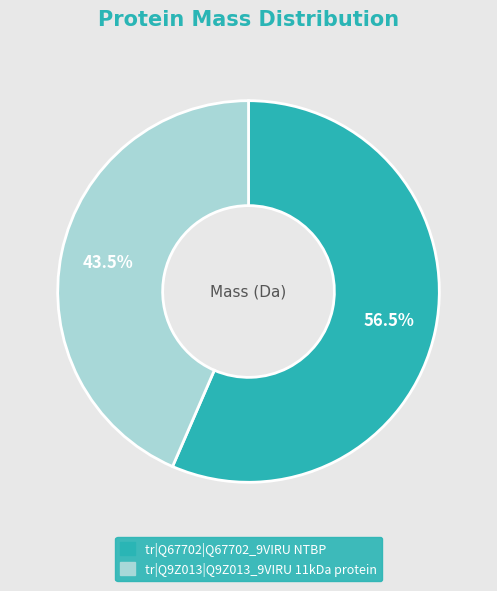

Which slice is the smallest?

tr|Q9Z013|Q9Z013_9VIRU 11kDa protein